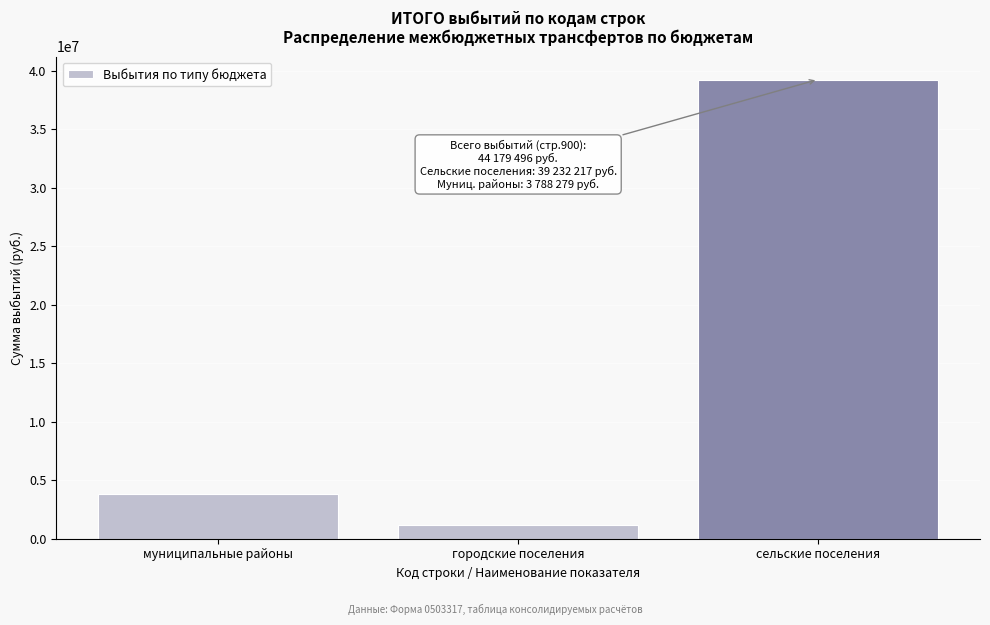

Reading left to right, list all the values displayed in this chart.

муниципальные районы=3788279.4	городские поселения=1159000.0	сельские поселения=39232216.7